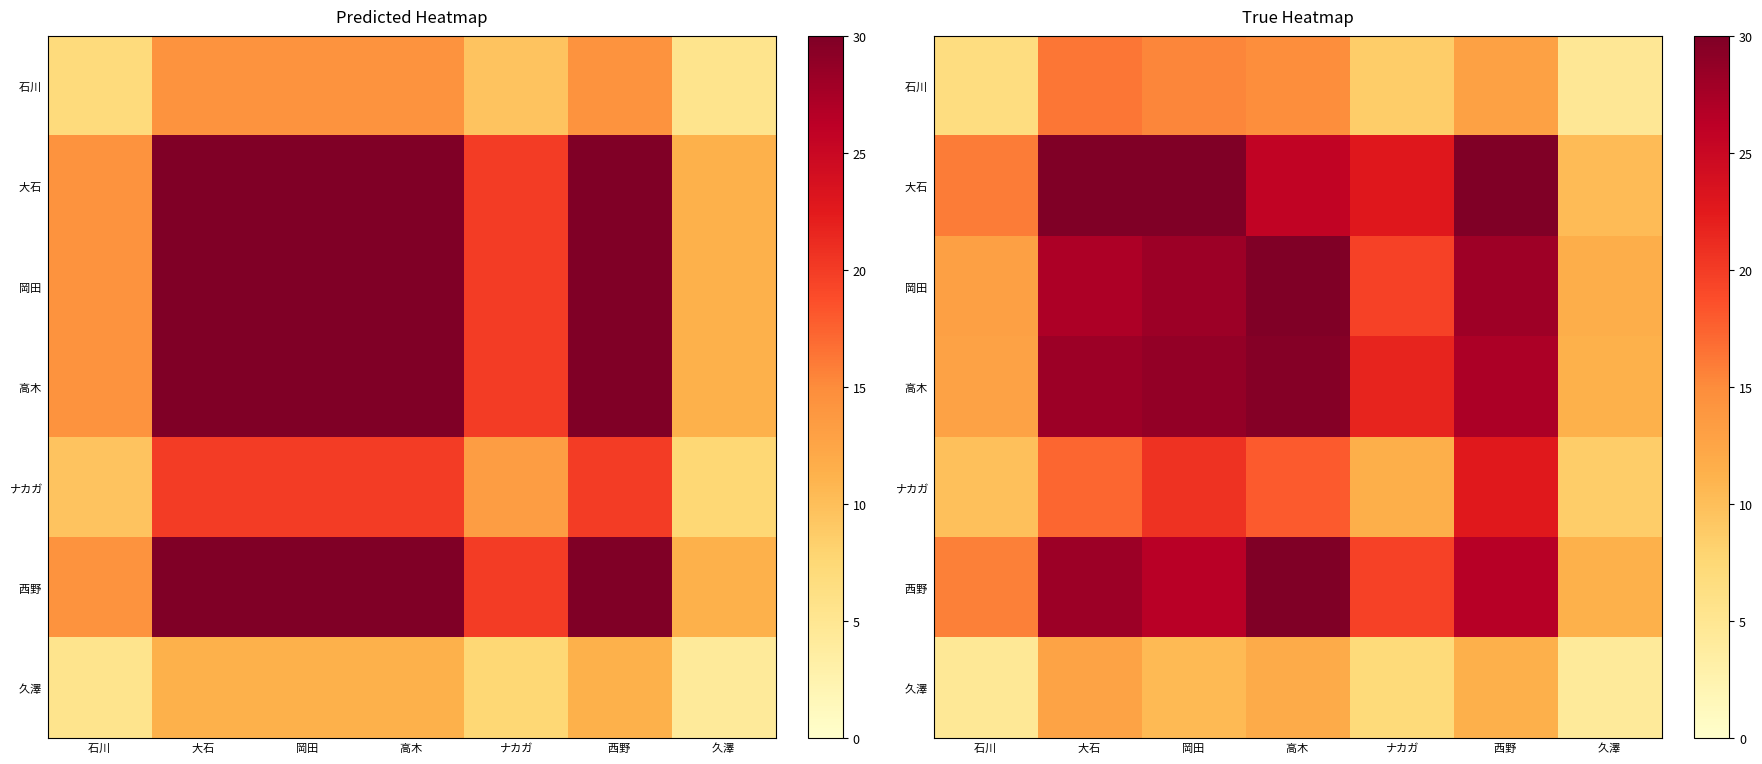

What is the difference between the 西野 values at 高木 and 西野?

3.4